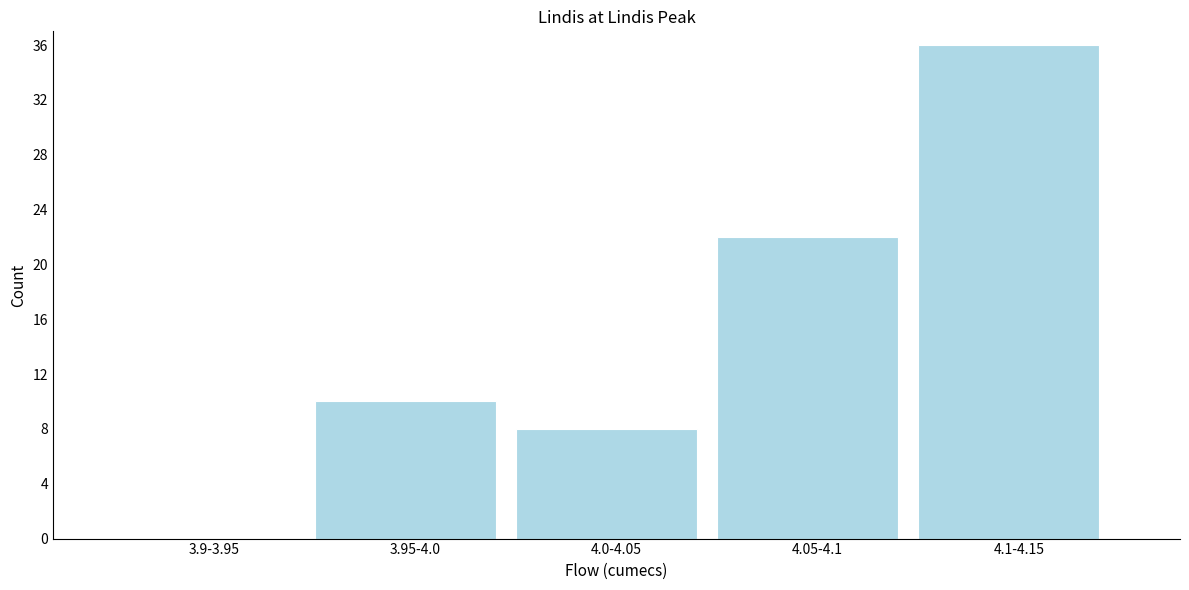

Reading left to right, what are all the values shown in this chart?

3.9-3.95=0	3.95-4.0=10	4.0-4.05=8	4.05-4.1=22	4.1-4.15=36